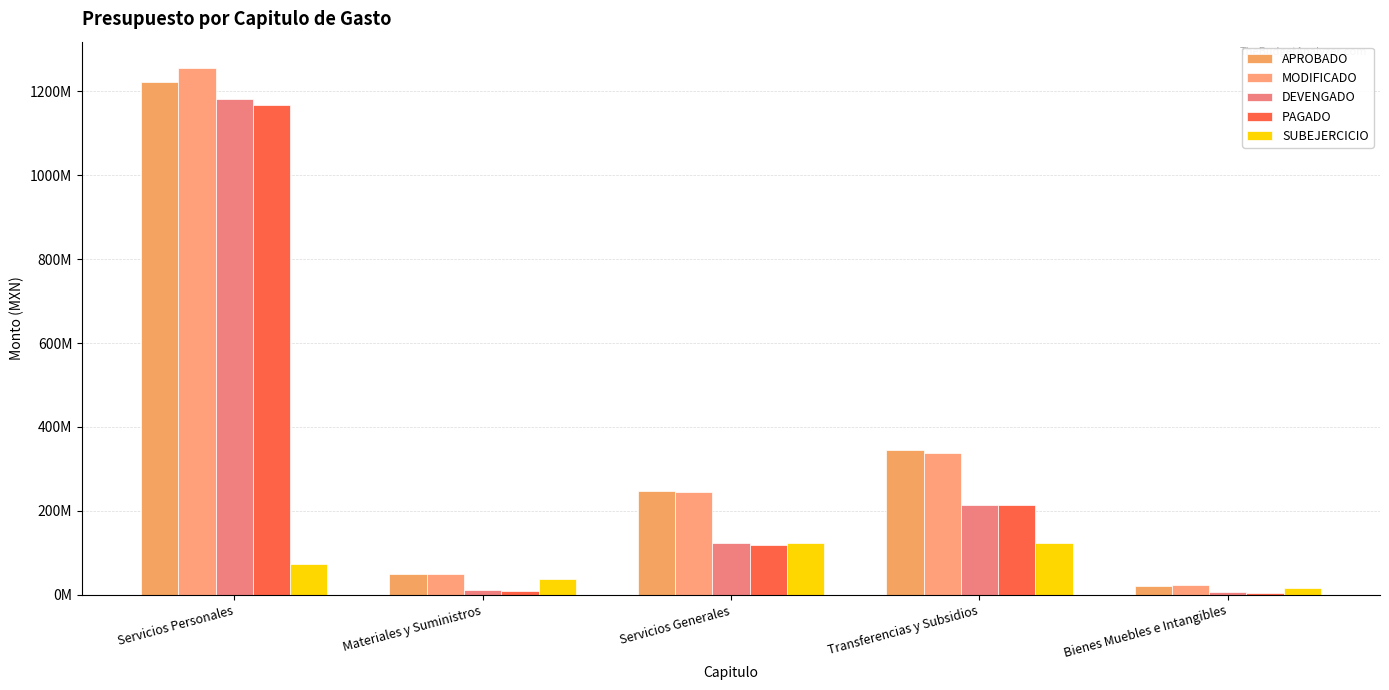

Which series has the largest range (max minus min)?

MODIFICADO